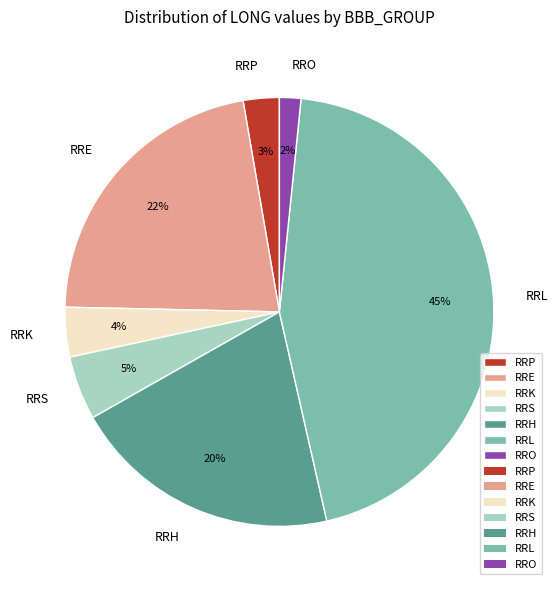

Which category has the biggest portion of the pie?

RRL